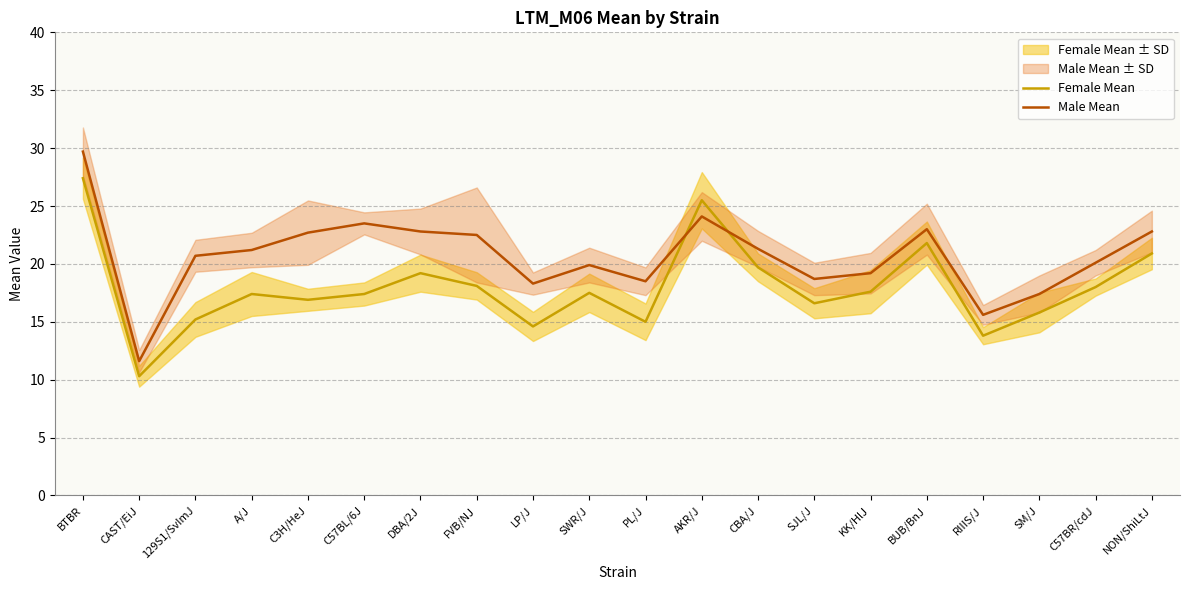

The Female Mean series shows 3.7 at CAST/EiJ. True or false?

False